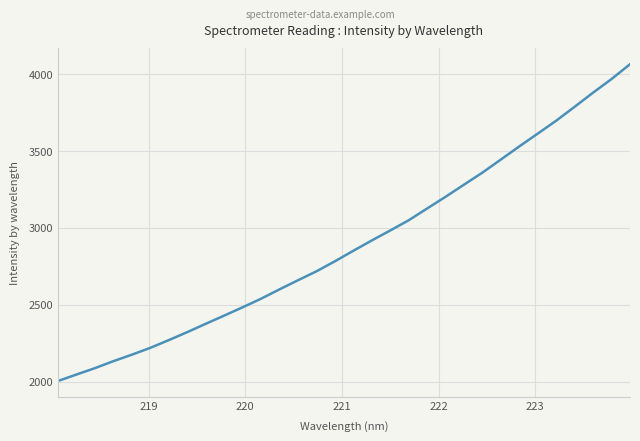

What is the difference between the maximum and minimum values?

2059.1